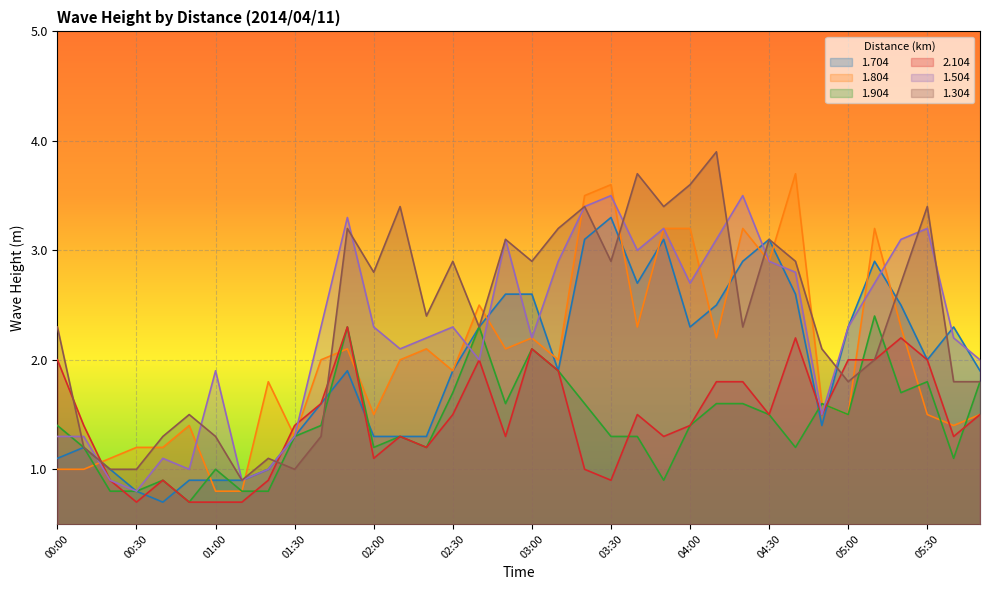

What is the difference between the 2.104 values at 04:30 and 01:50?

0.8